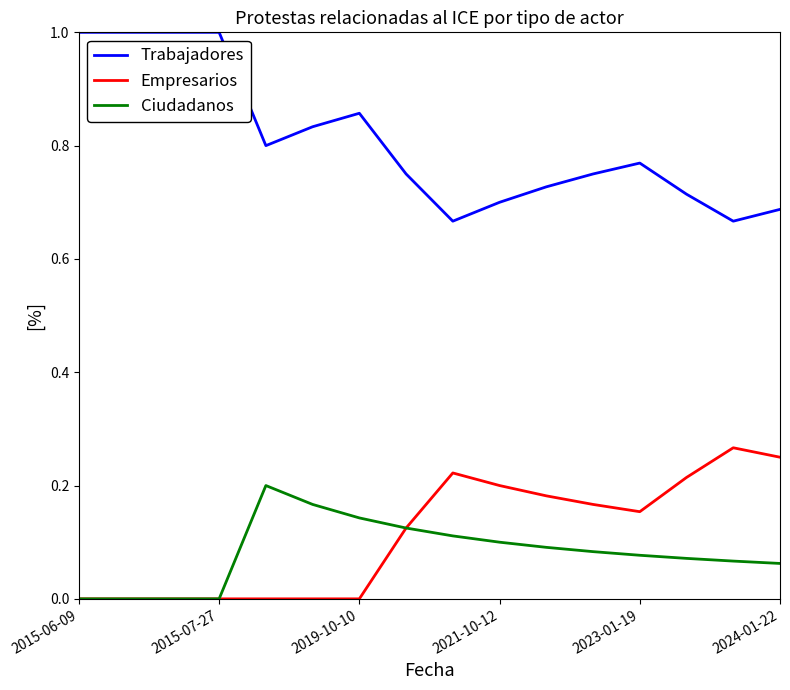

Which series has the largest total across all categories?

Trabajadores